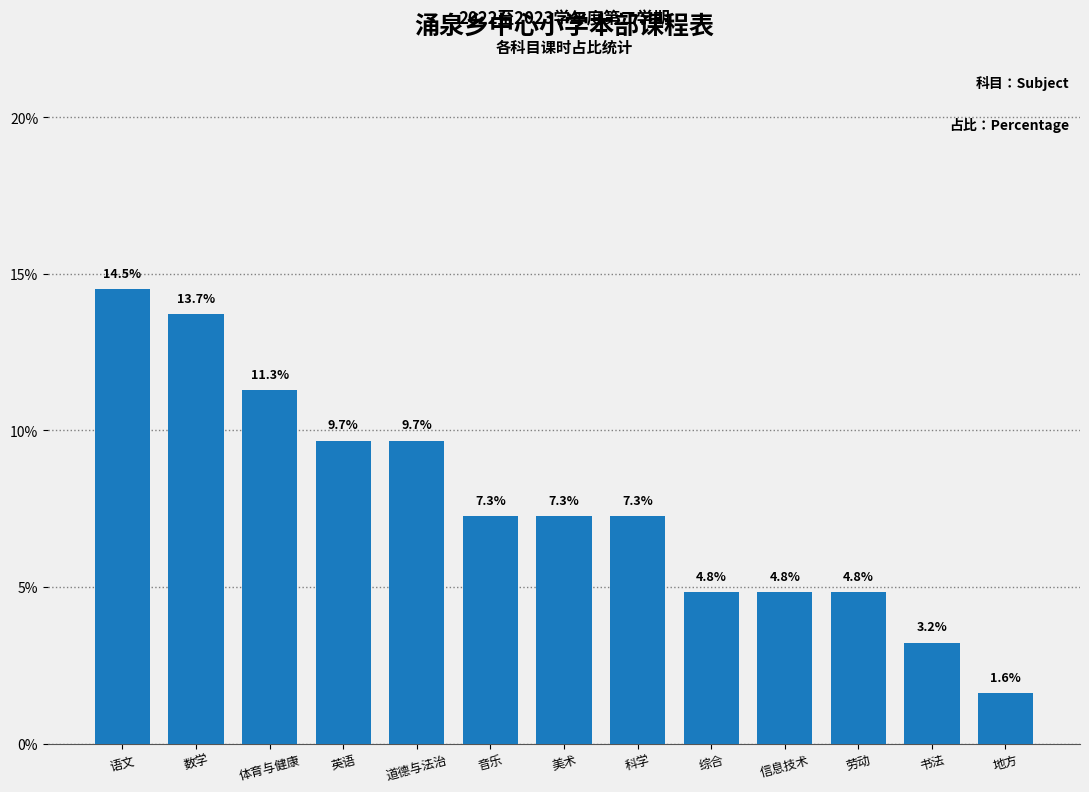

What is the difference between the values at 信息技术 and 美术?

2.4